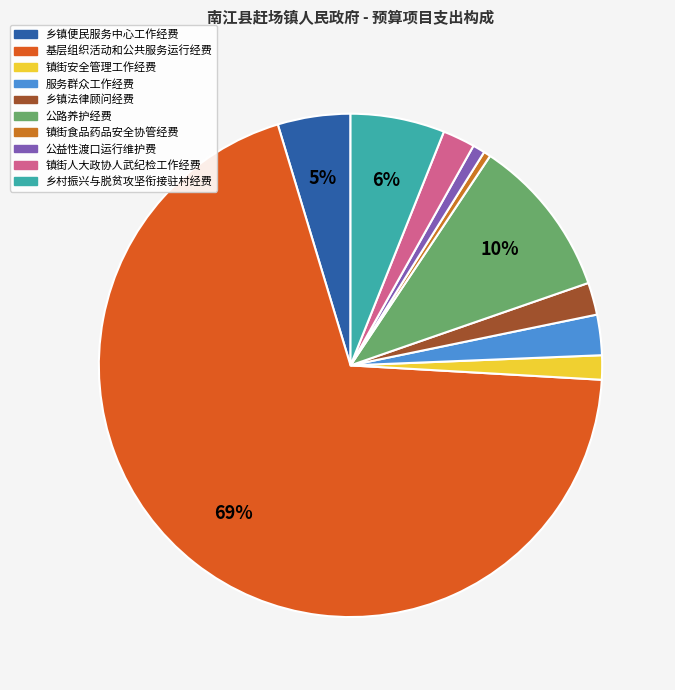

To the nearest percent, what portion does 乡镇便民服务中心工作经费 represent?

5%